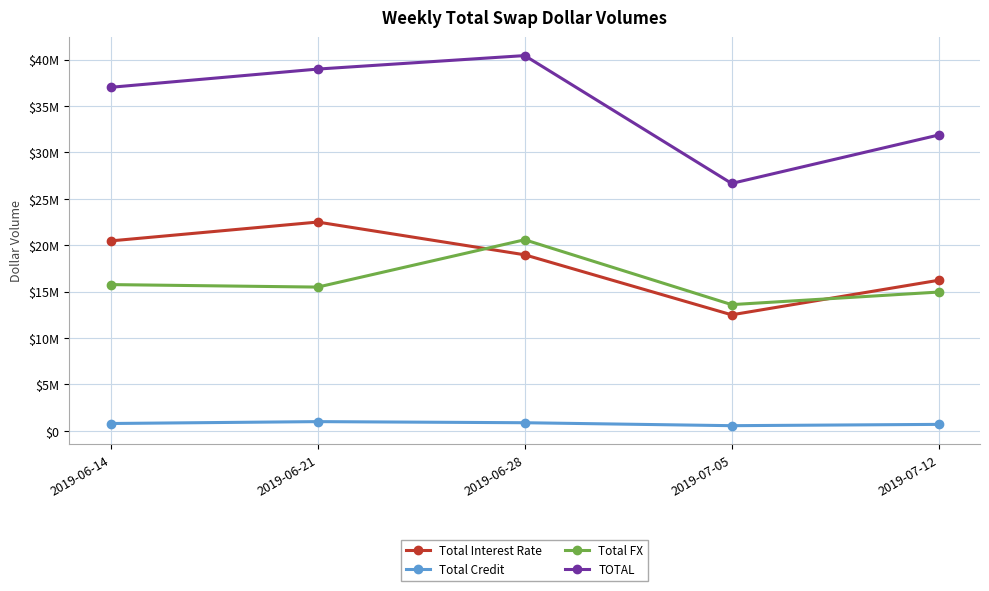

Reading left to right, what are all the values shown in this chart?

Total Interest Rate: 20464889	22494262	18967528	12500286	16222119
Total Credit: 791373	994390	874290	556847	697113
Total FX: 15757337	15488201	20588111	13598665	14952238
TOTAL: 37013599	38976853	40429928	26655797	31871471